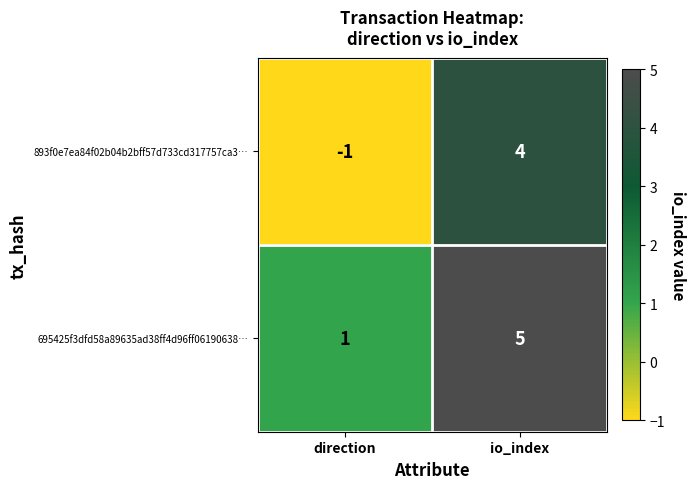

Reading left to right, transcribe all the data shown in this chart.

893f0e7ea84f02b04b2bff57d733cd317757ca3…: -1	4
695425f3dfd58a89635ad38ff4d96ff06190638…: 1	5